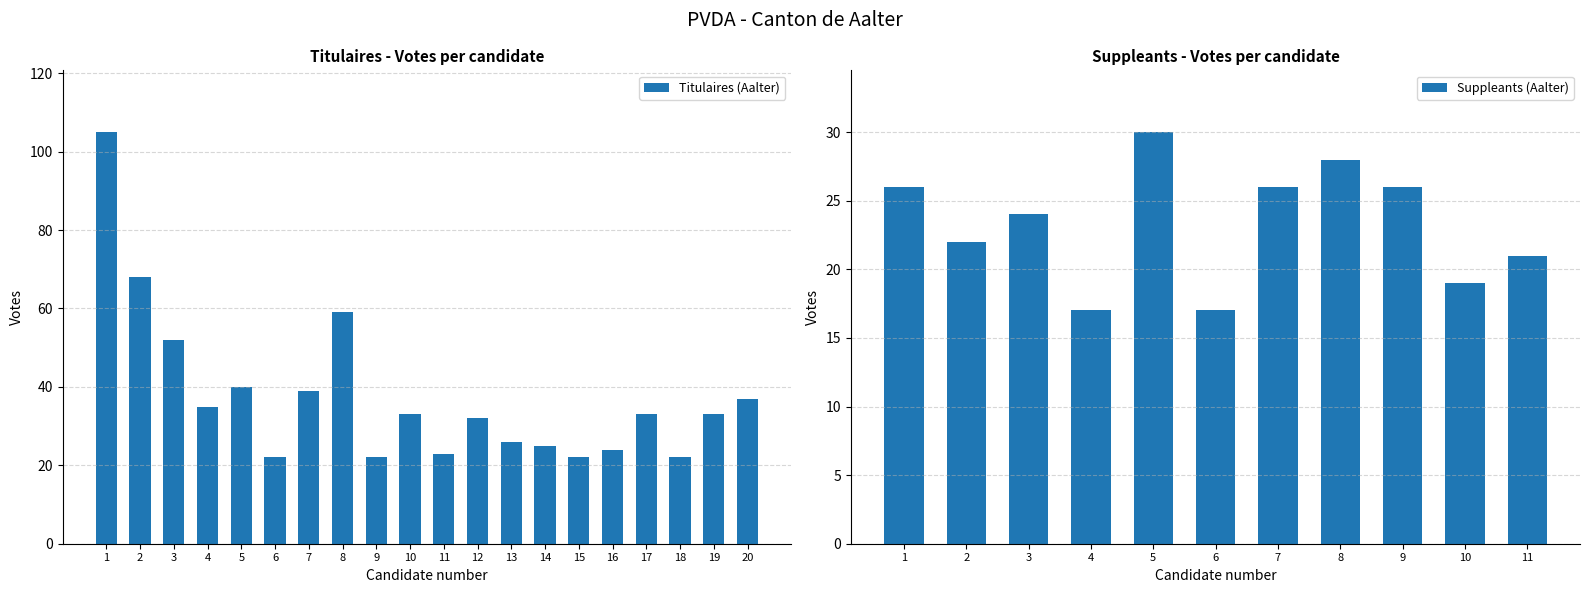

The value of Titulaires (Aalter) at 19 is 33. True or false?

True